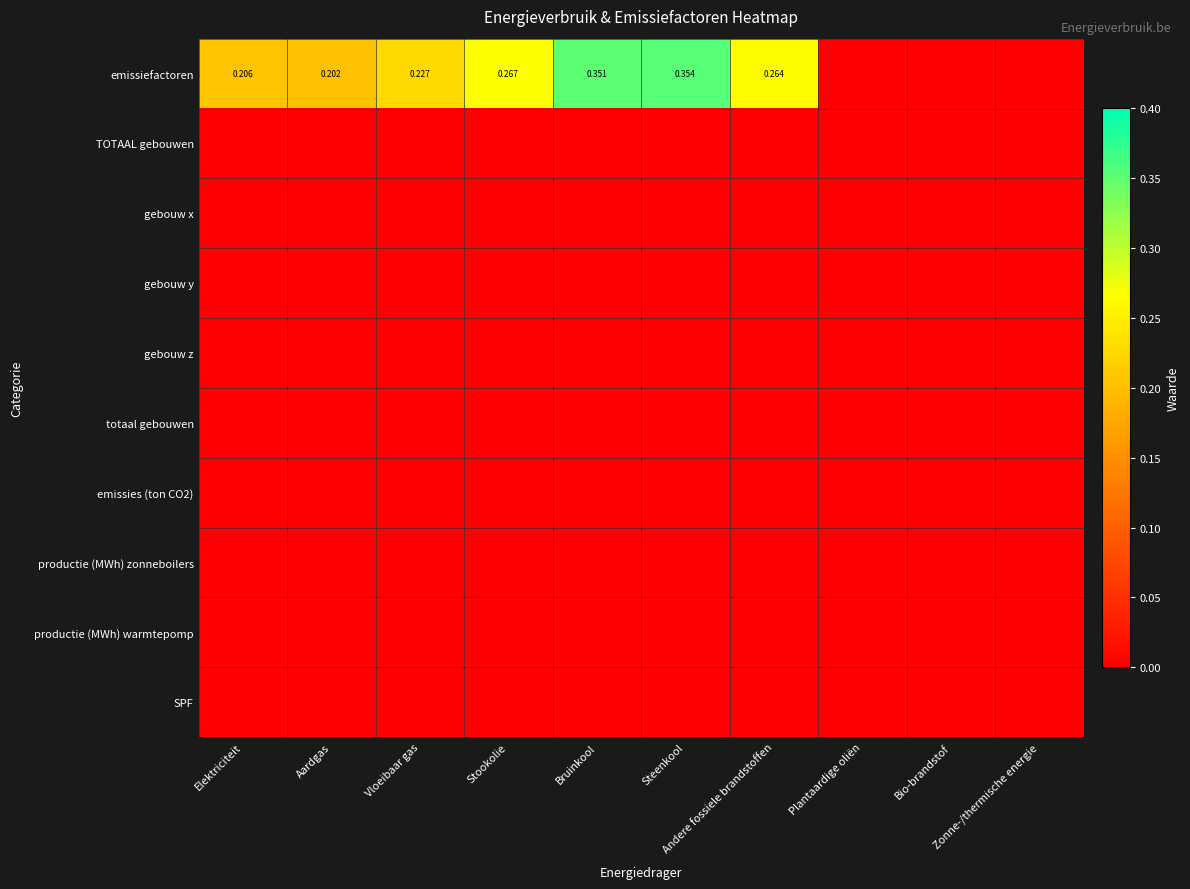

How many categories are shown in the chart?

10